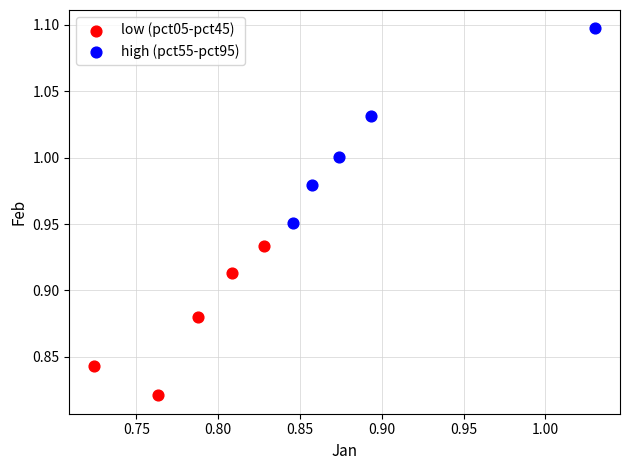

Which series reaches the minimum Y coordinate?

low (pct05-pct45)